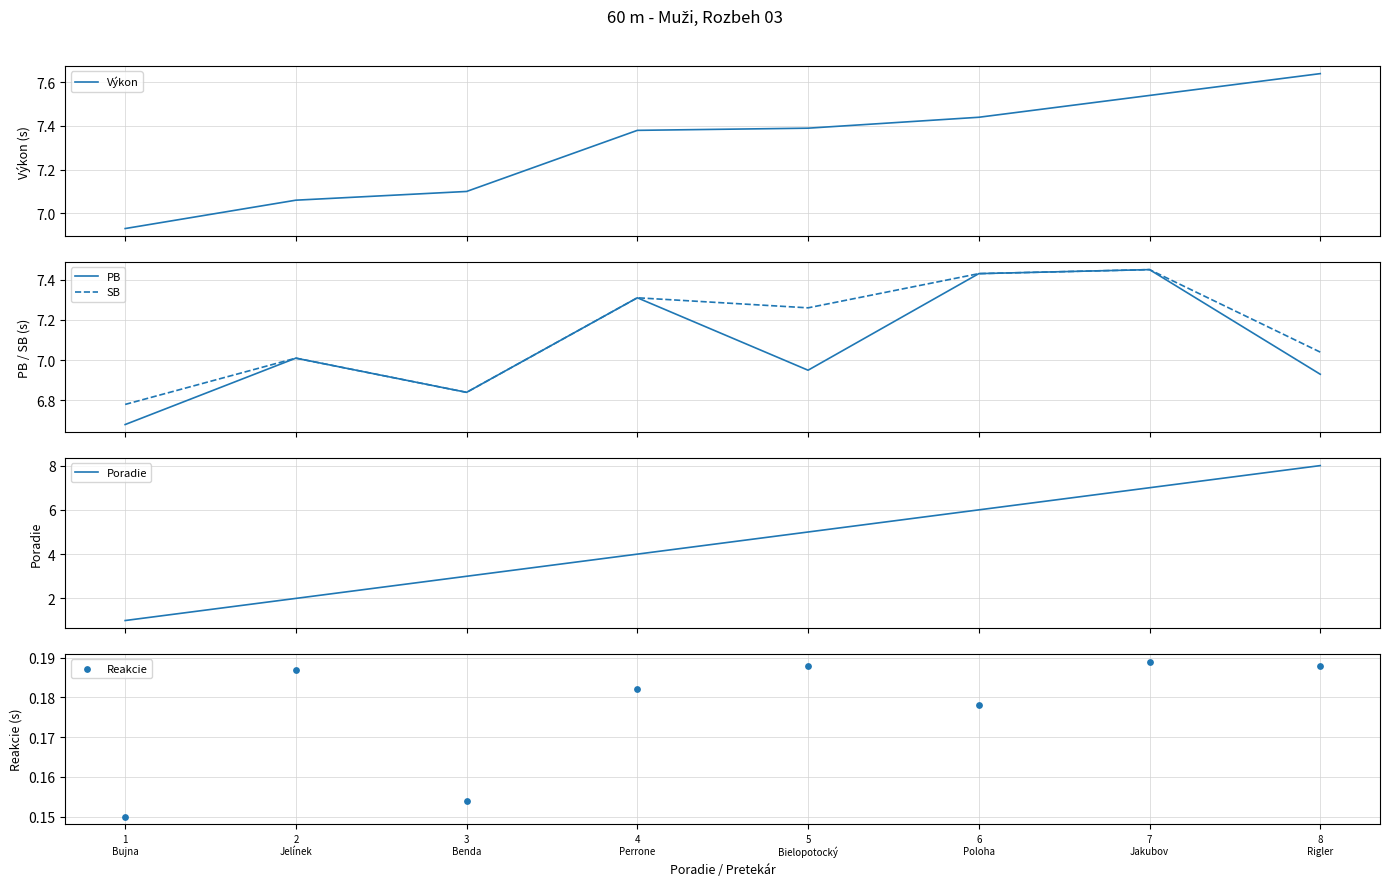

Is the value of SB at 6
Poloha greater than the value of Výkon at 7
Jakubov?

No